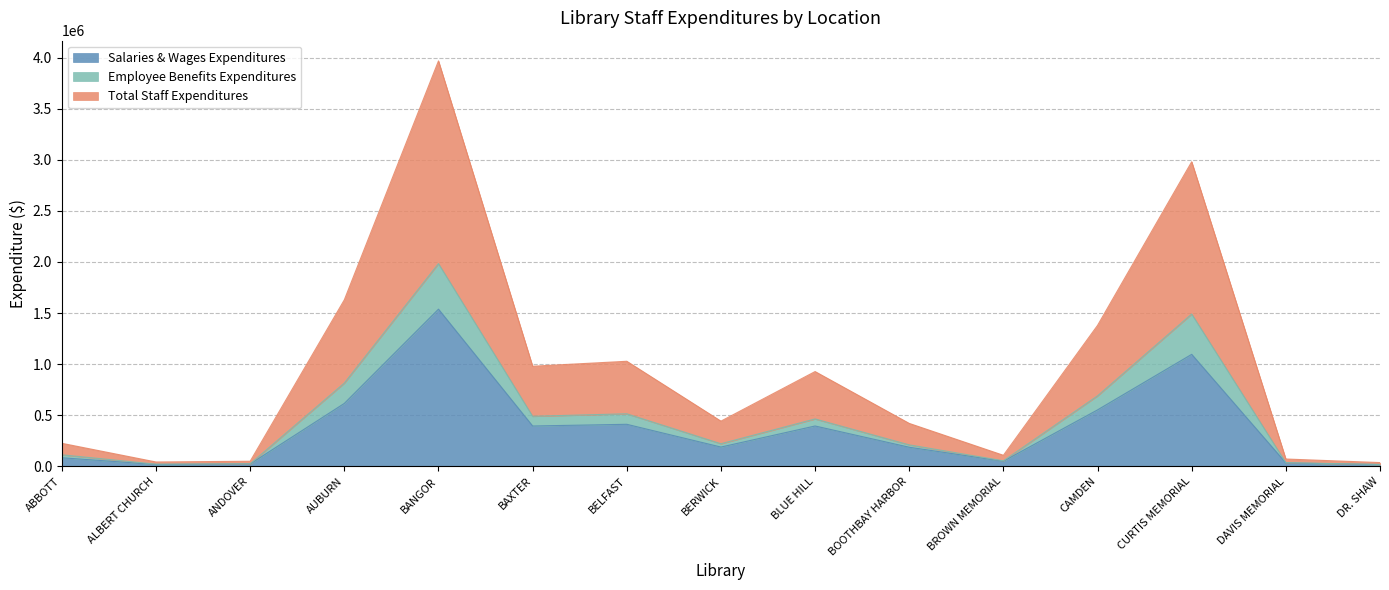

Reading left to right, transcribe all the data shown in this chart.

Salaries & Wages Expenditures: 83700	18169	23207	615493	1537812	394558	411149	188601	394703	186725	50123	552225	1095718	33170	17015
Employee Benefits Expenditures: 112522	21169	24779	814586	1983481	489632	513936	220974	463627	209930	53958	689485	1490117	35710	18287
Total Staff Expenditures: 225044	42338	49558	1629172	3966962	979264	1027872	441948	927254	419860	107916	1378970	2980234	71420	36574